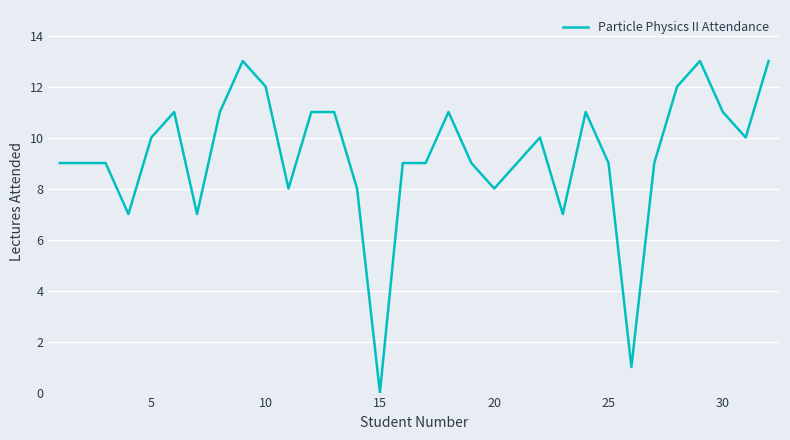

What is the difference between the maximum and minimum values?

13